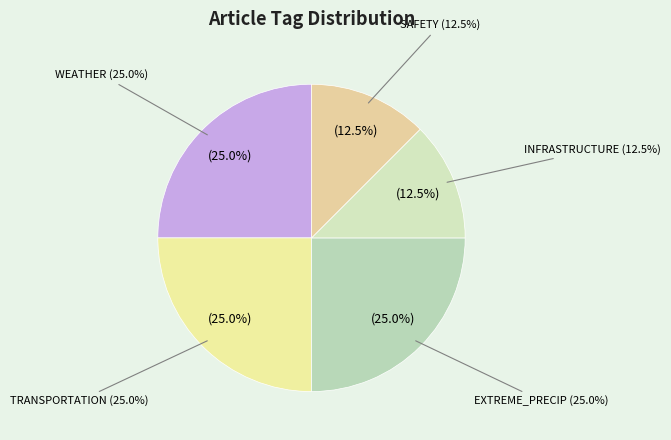

Is there a majority slice in this chart?

No